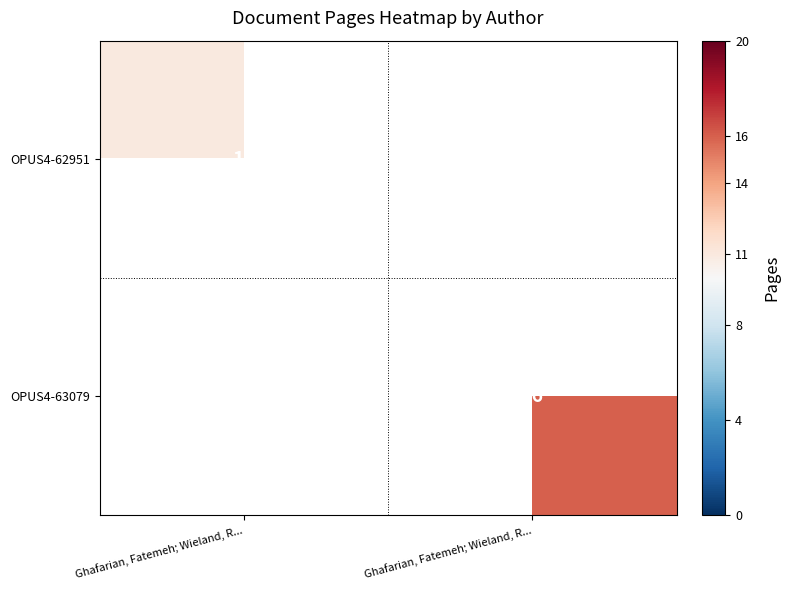

Is the value of OPUS4-62951 at Ghafarian, Fatemeh; Wieland, R... greater than the value of OPUS4-63079 at Ghafarian, Fatemeh; Wieland, R...?

No